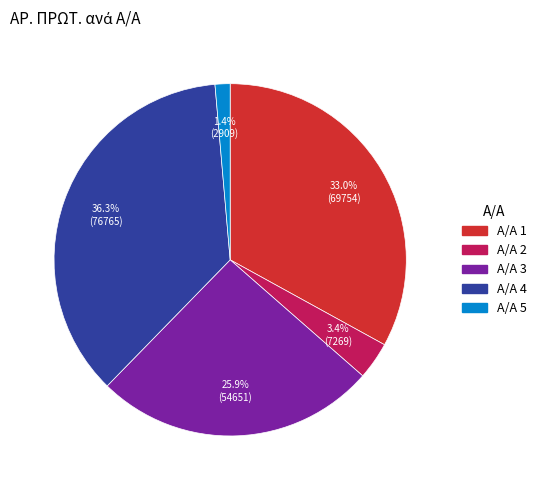

How many slices are in this pie chart?

5